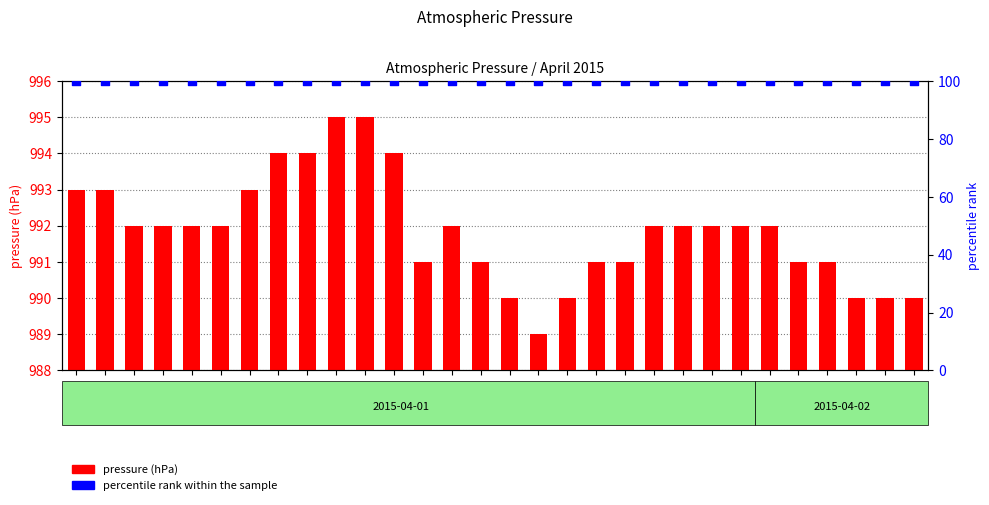

Which series has the largest total across all categories?

pressure (hPa)